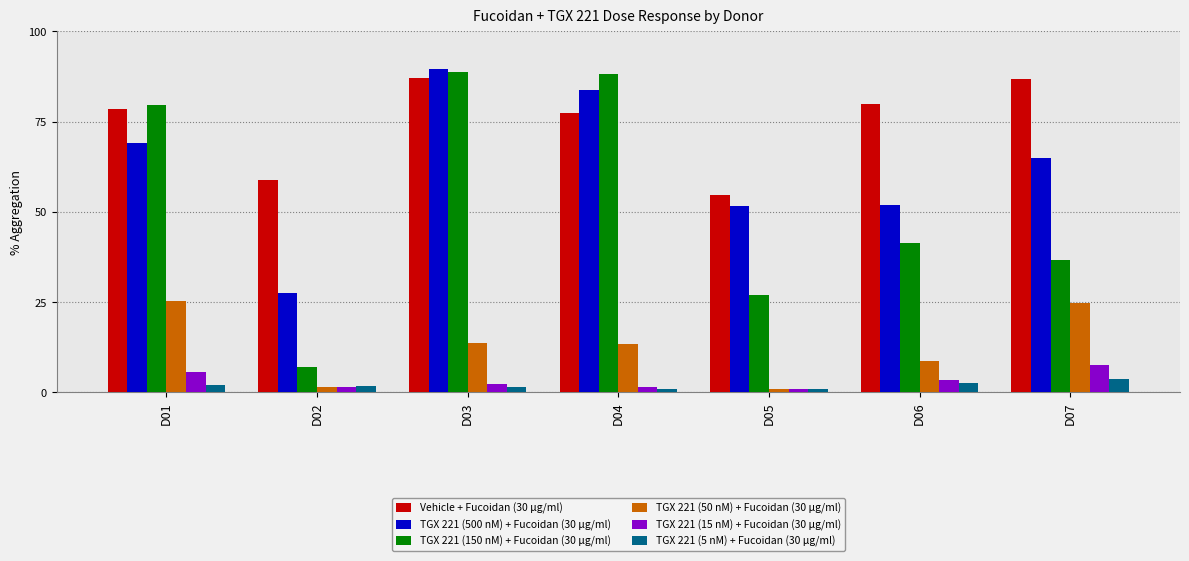

At how many categories does at least one series exceed 73?

5